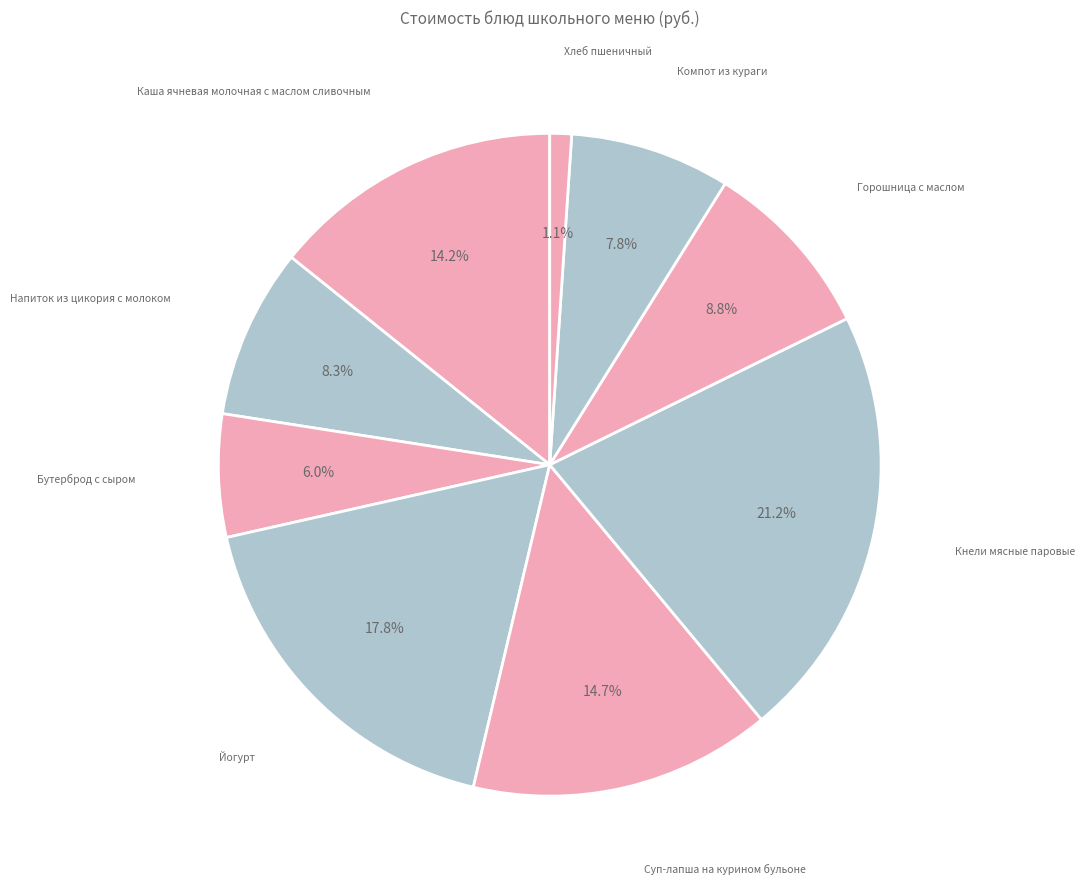

Count the number of slices in the pie.

9